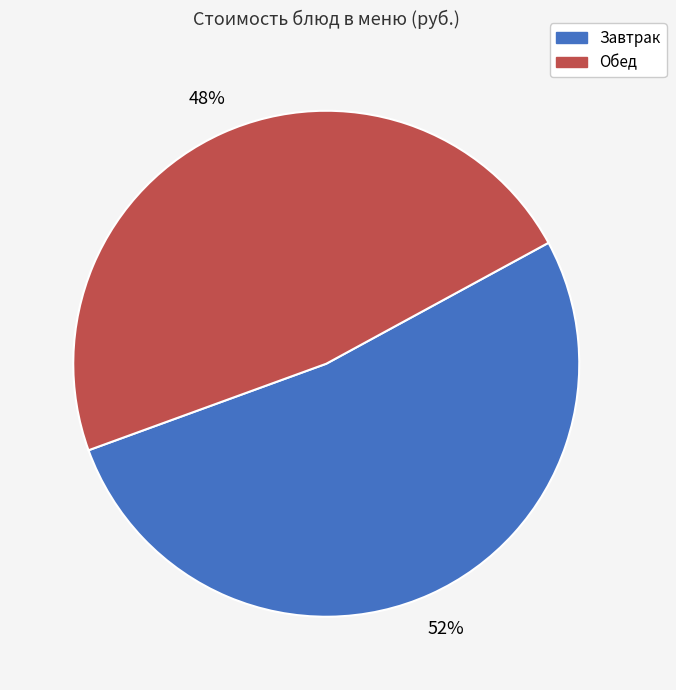

Which slice is the smallest?

Обед